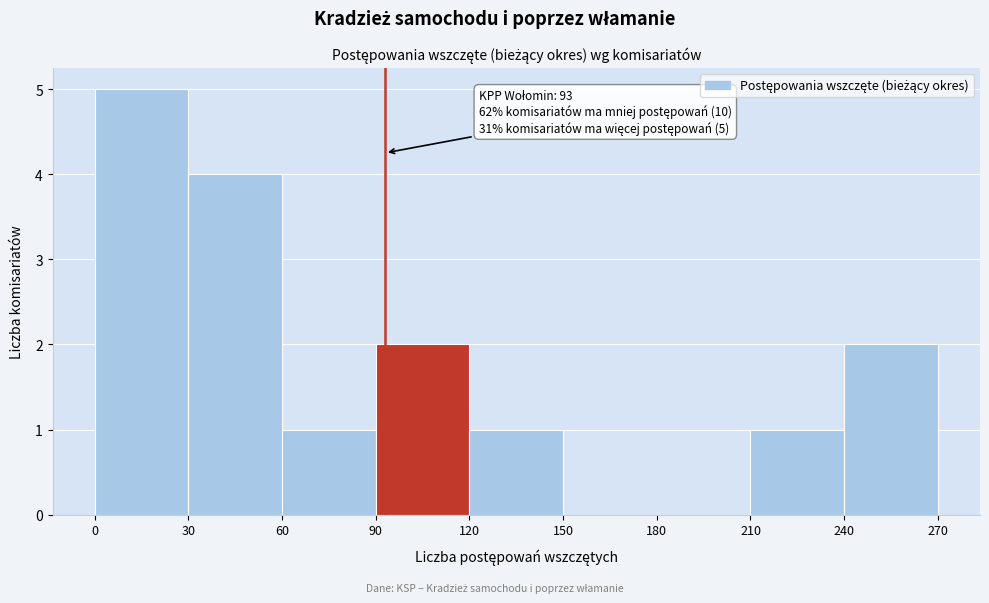

Which range on the x-axis has the tallest bar?

0 to 30